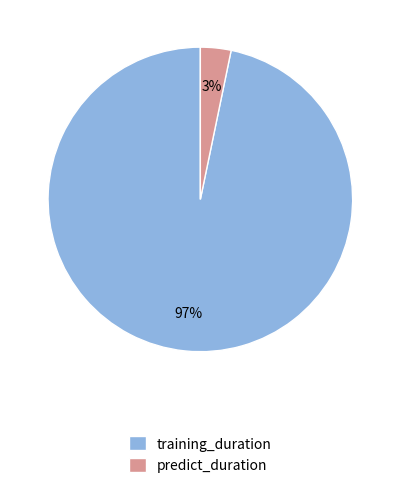

Do predict_duration and training_duration together represent more than half of the pie?

Yes